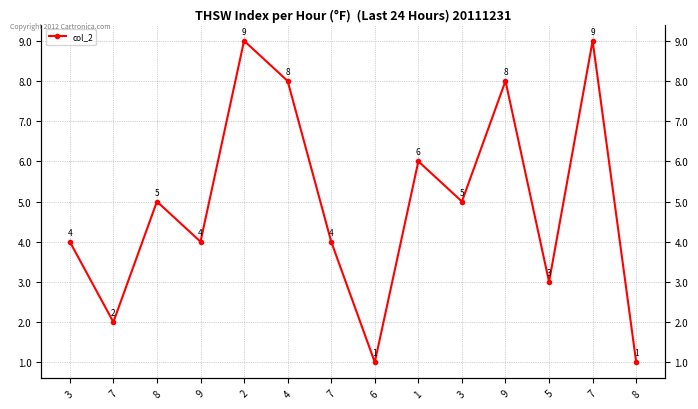

Which label corresponds to the smallest value in the chart?

6